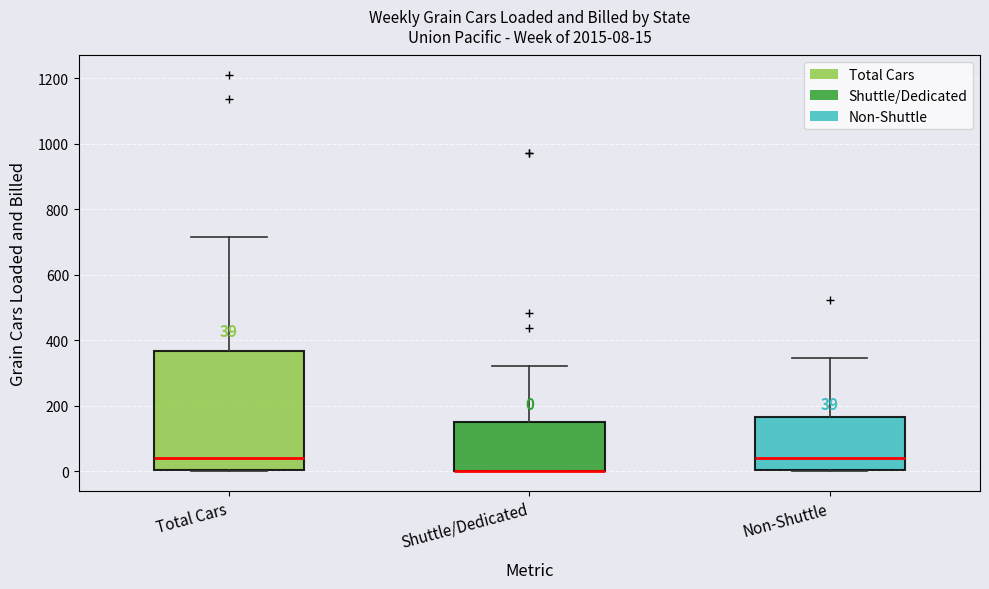

Which box is the tallest, from its lower edge to its upper edge?

Total Cars